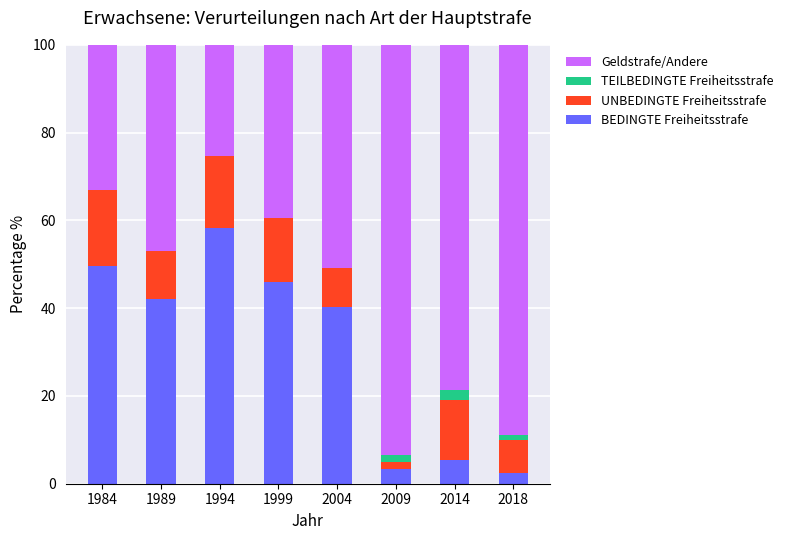

What is the highest value of the BEDINGTE Freiheitsstrafe series?

58.2